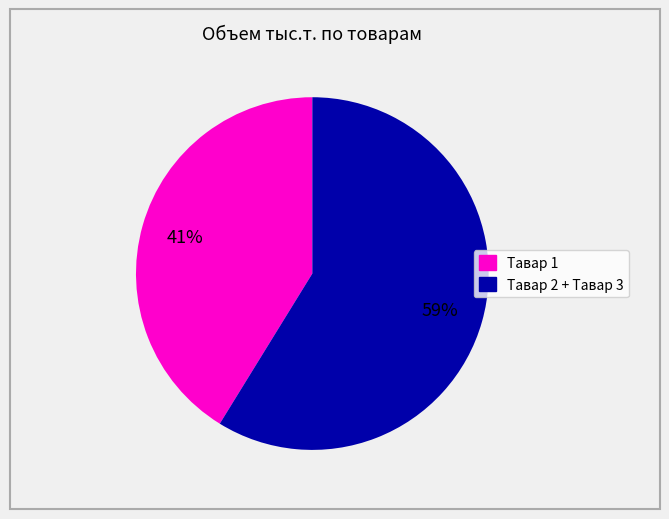

Is there any slice that represents more than half of the pie?

Yes